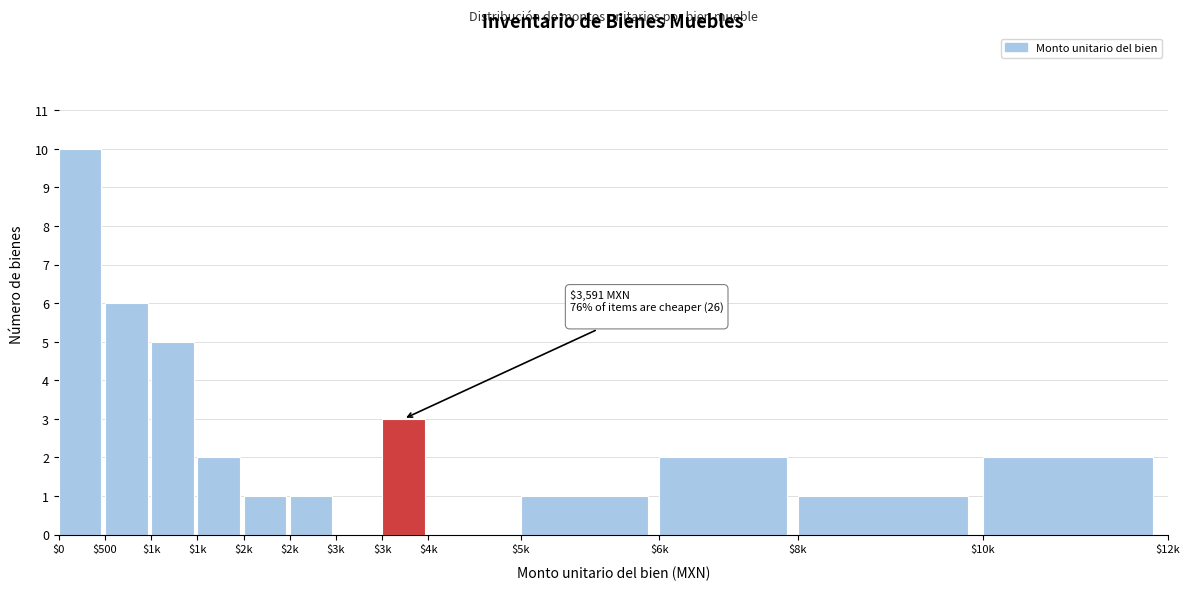

Are the bars horizontal?

No